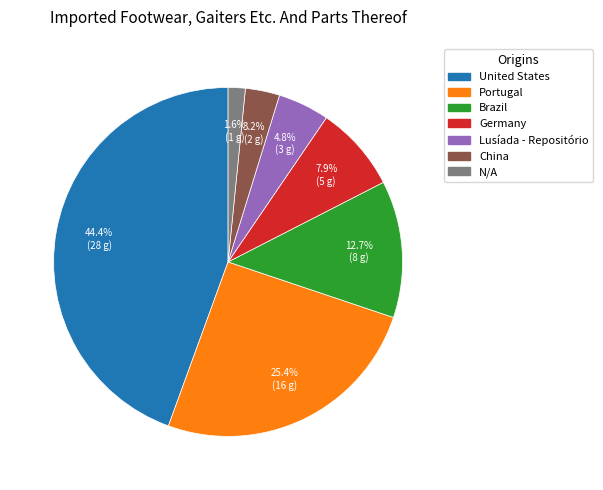

Is there a majority slice in this chart?

No